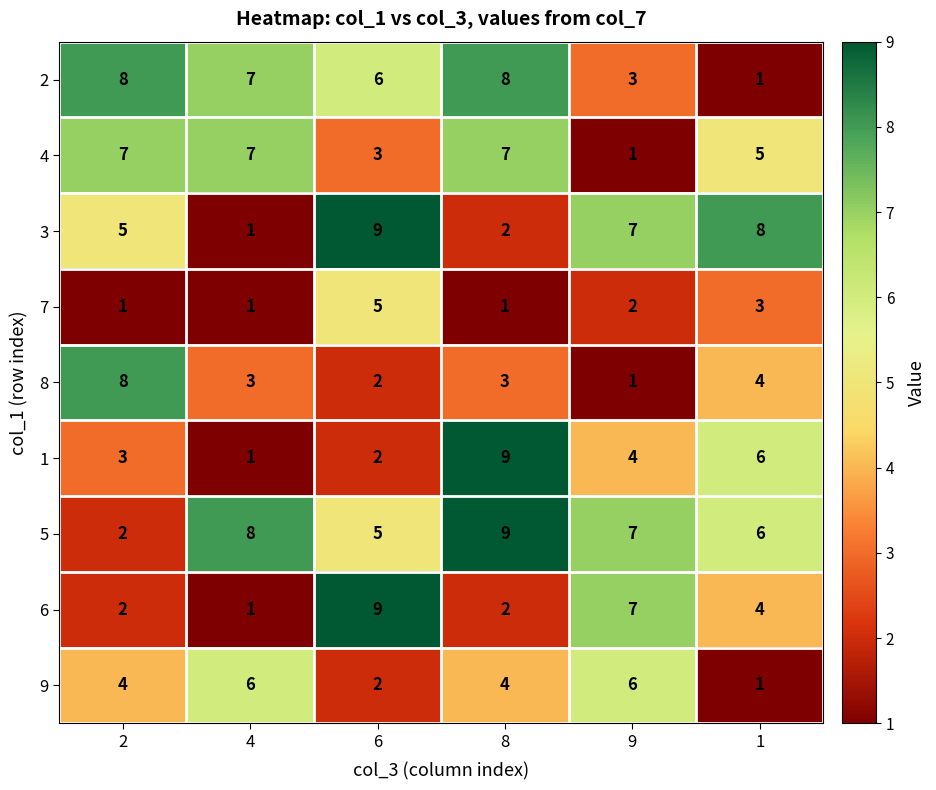

What is the spread (max minus min) of values at 2?

7